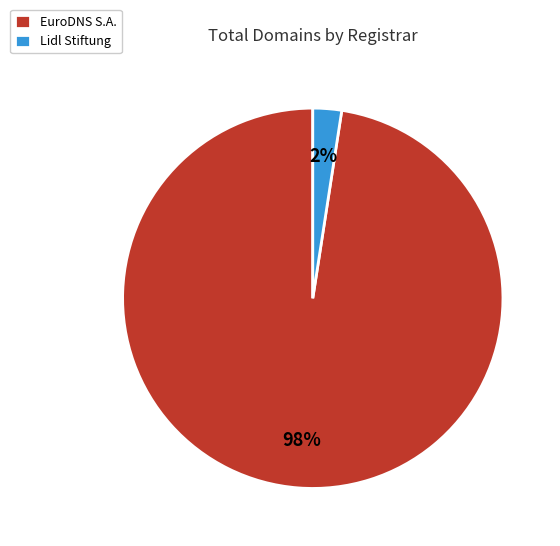

Do Lidl Stiftung and EuroDNS S.A. together represent more than half of the pie?

Yes